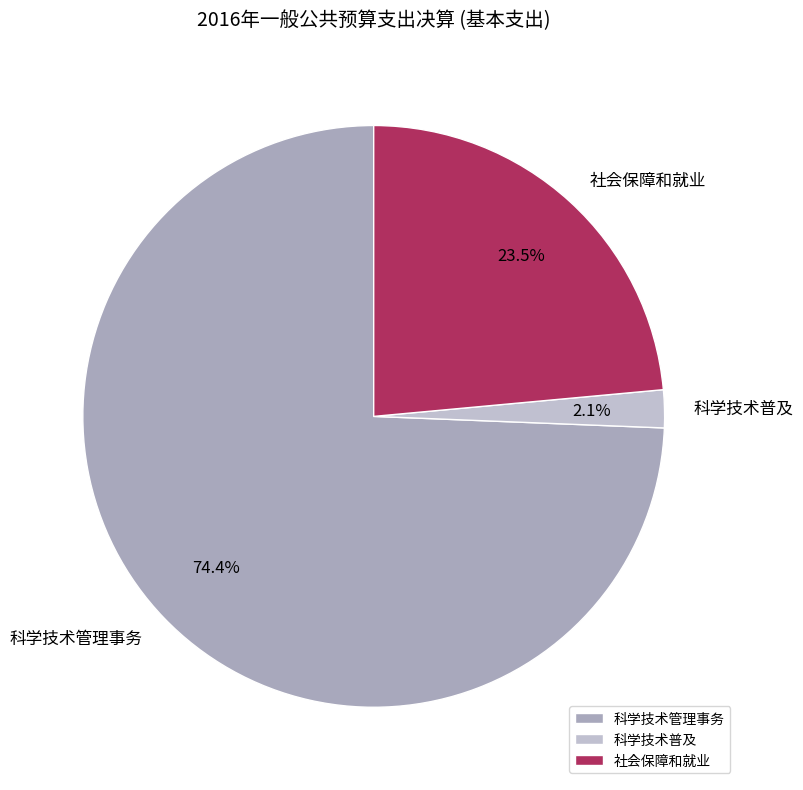

Does 科学技术普及 represent more than half of the total?

No